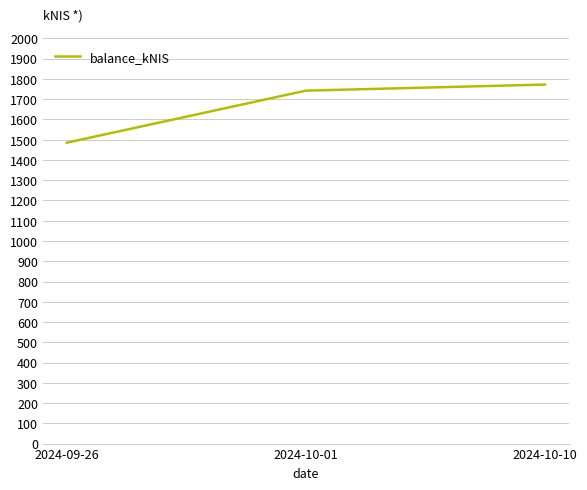

Does the chart have visible grid lines?

Yes